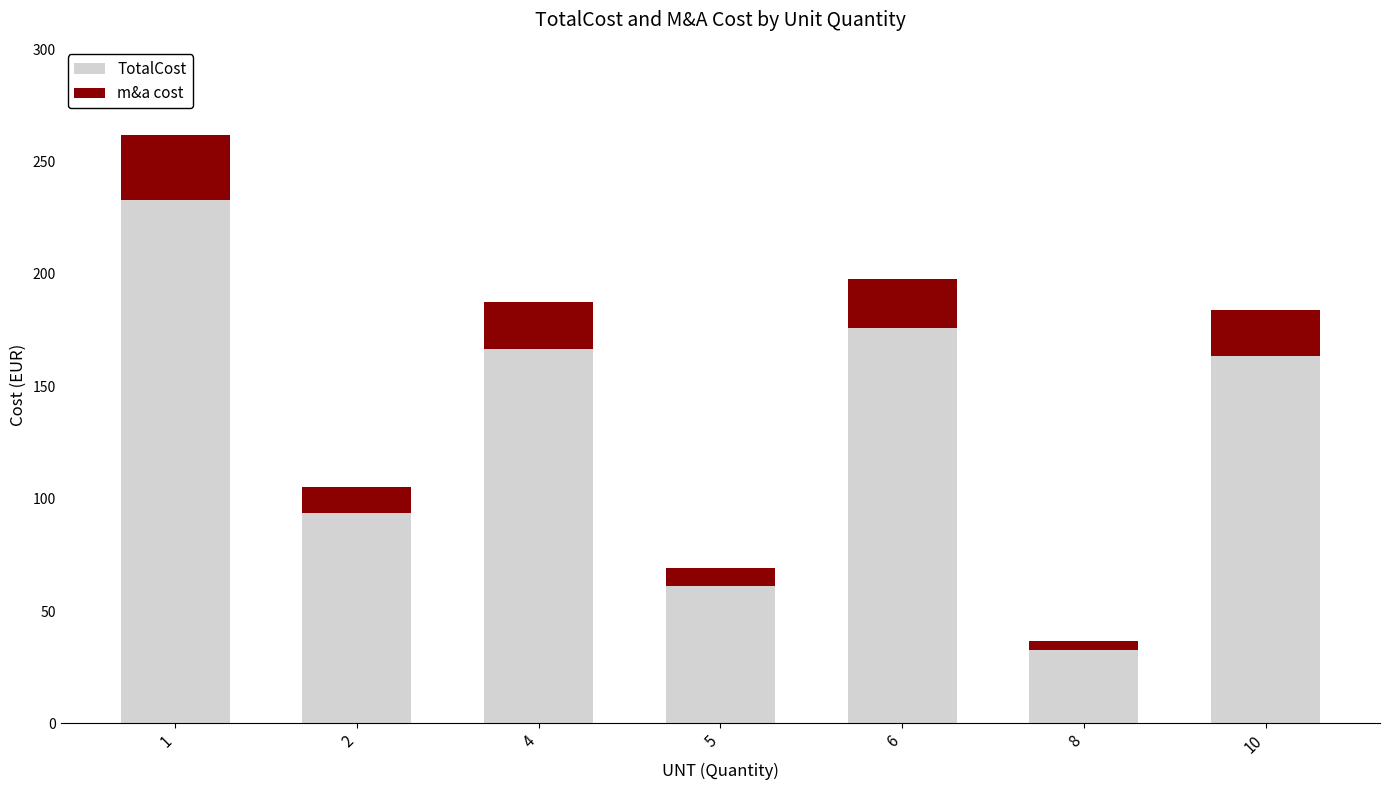

What is the sum of all TotalCost values?

926.4